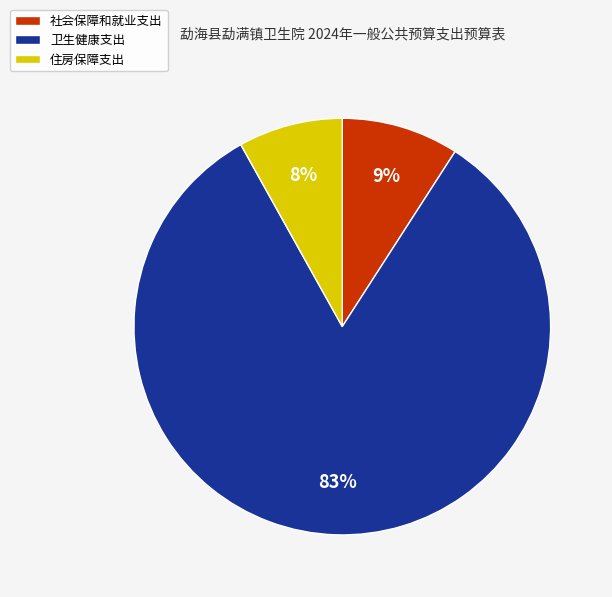

Is there a majority slice in this chart?

Yes